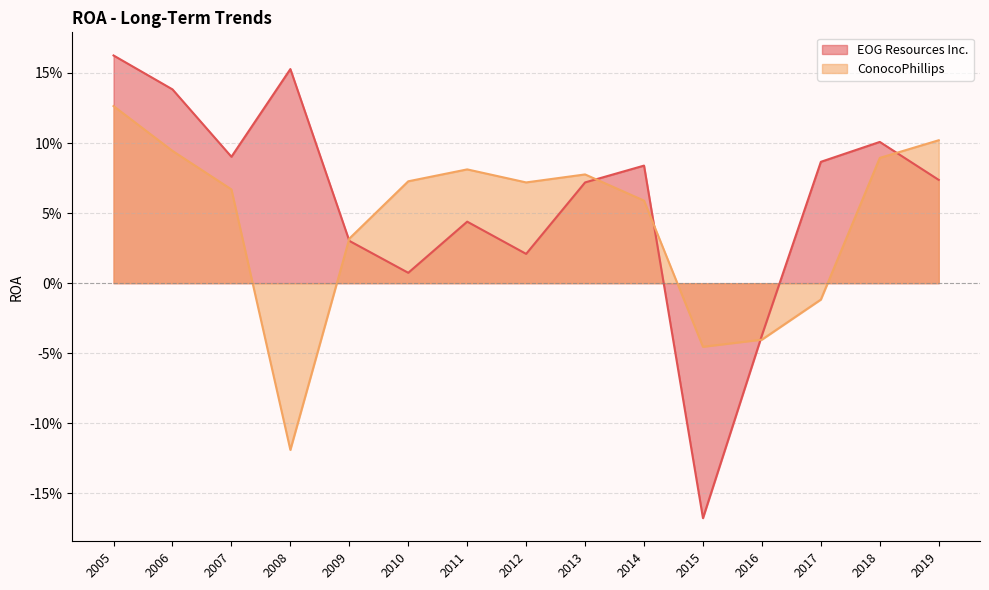

True or false: ConocoPhillips has more than 1 points higher than both neighbors.

True